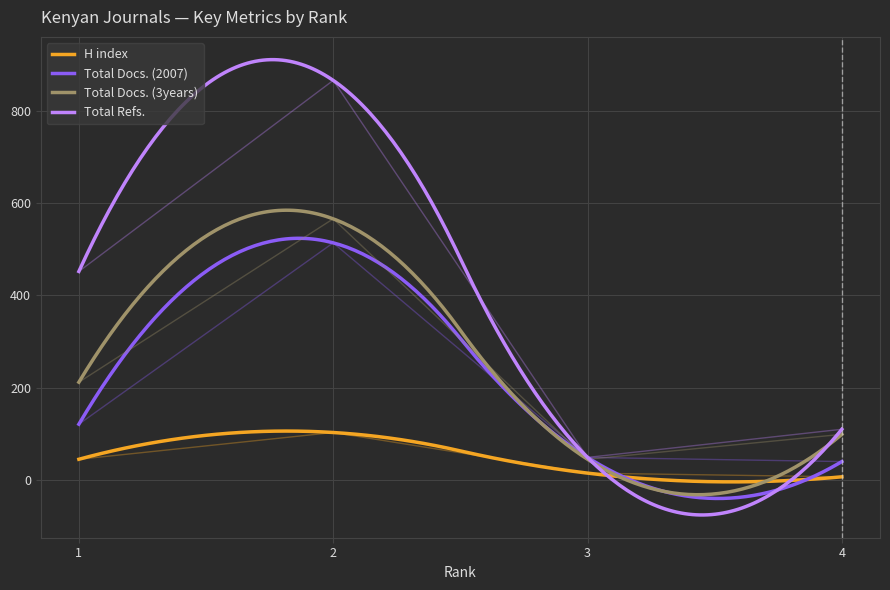

Reading left to right, list all the values displayed in this chart.

H index: 45	103	15	7
Total Docs. (2007): 121	514	49	40
Total Docs. (3years): 212	566	45	99
Total Refs.: 452	866	49	110